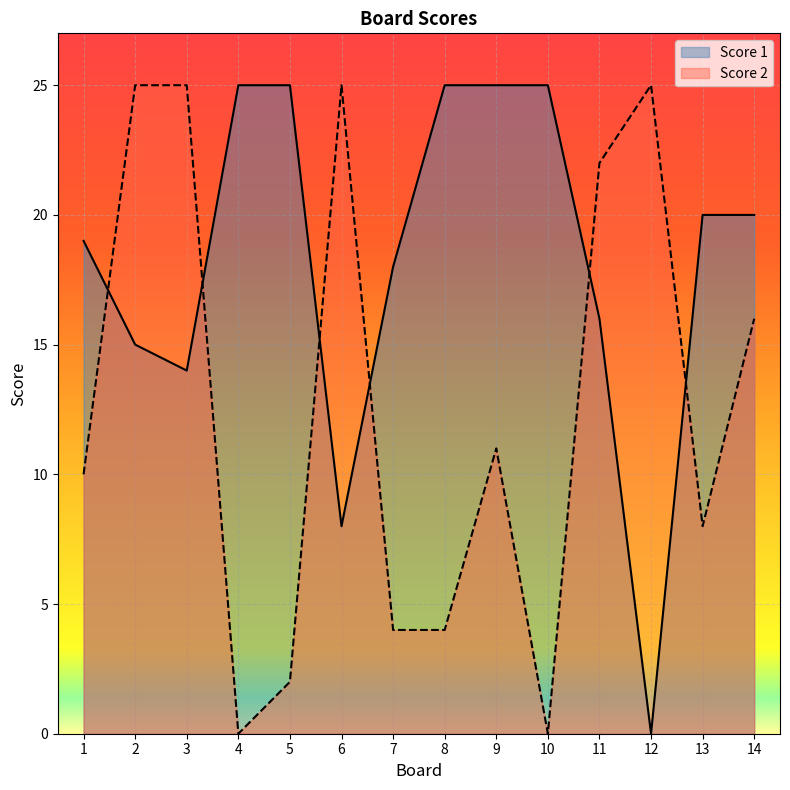

What is the sum of all Score 1 values?

255